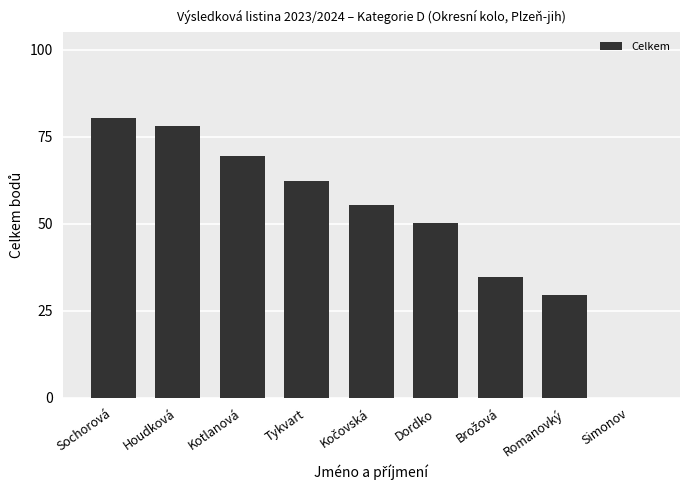

True or false: the data shows 27.4 at Kotlanová.

False